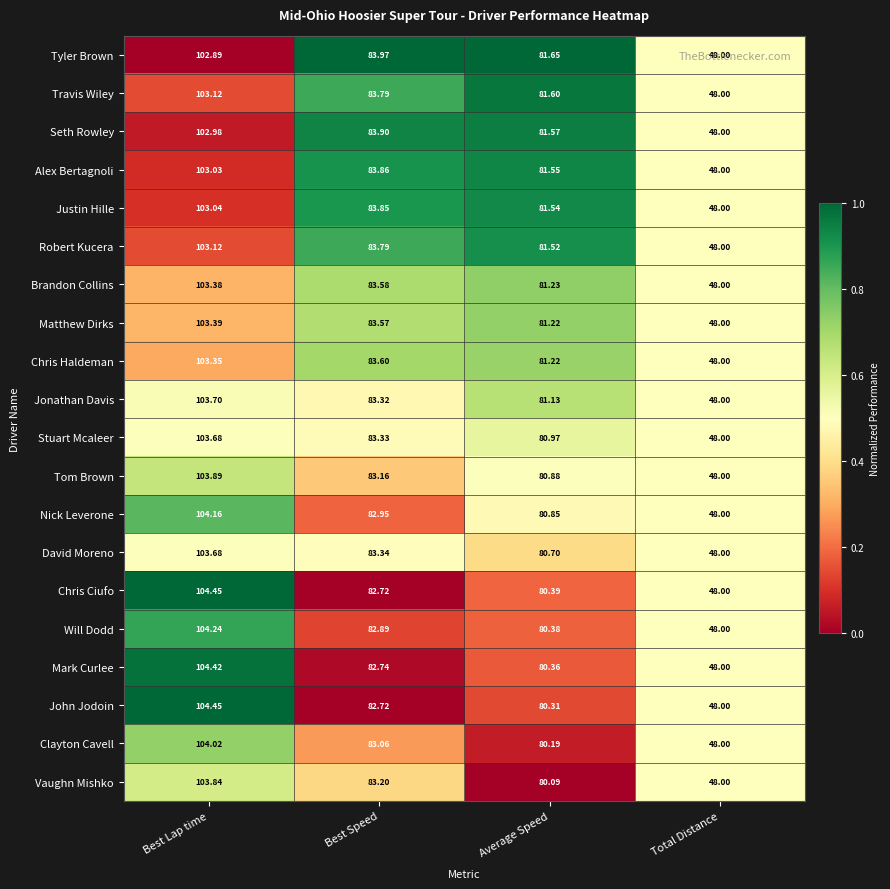

At which category is the sum across all series the highest?

Best Lap time